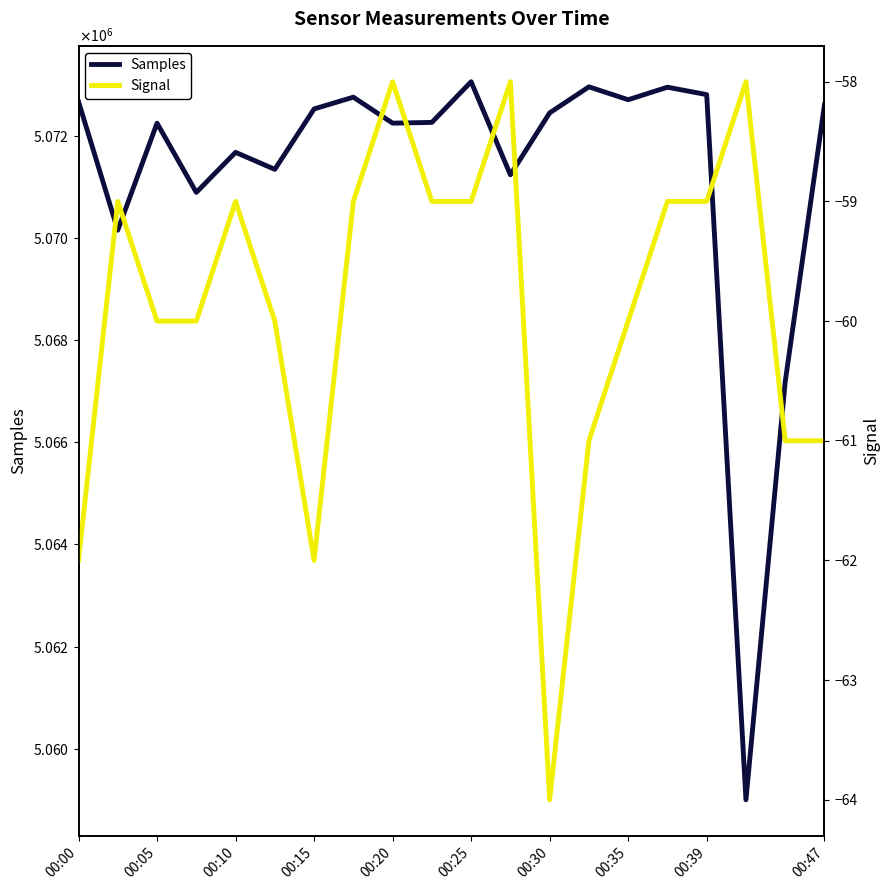

At 00:15, list the series in order from smallest to largest.

Signal, Samples